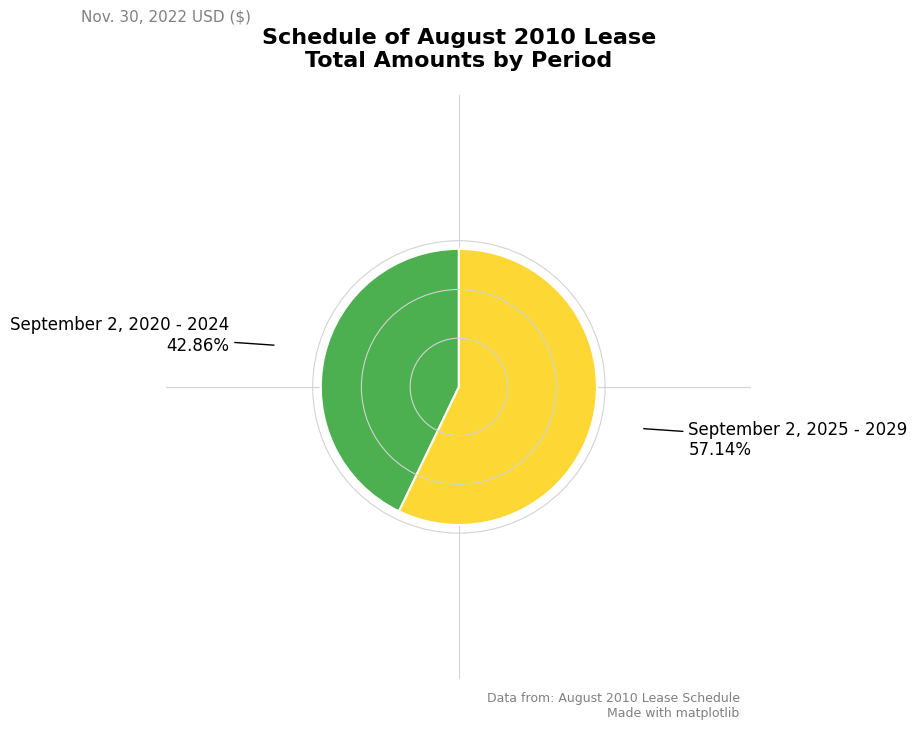

Which category has the biggest portion of the pie?

September 2, 2025 - 2029